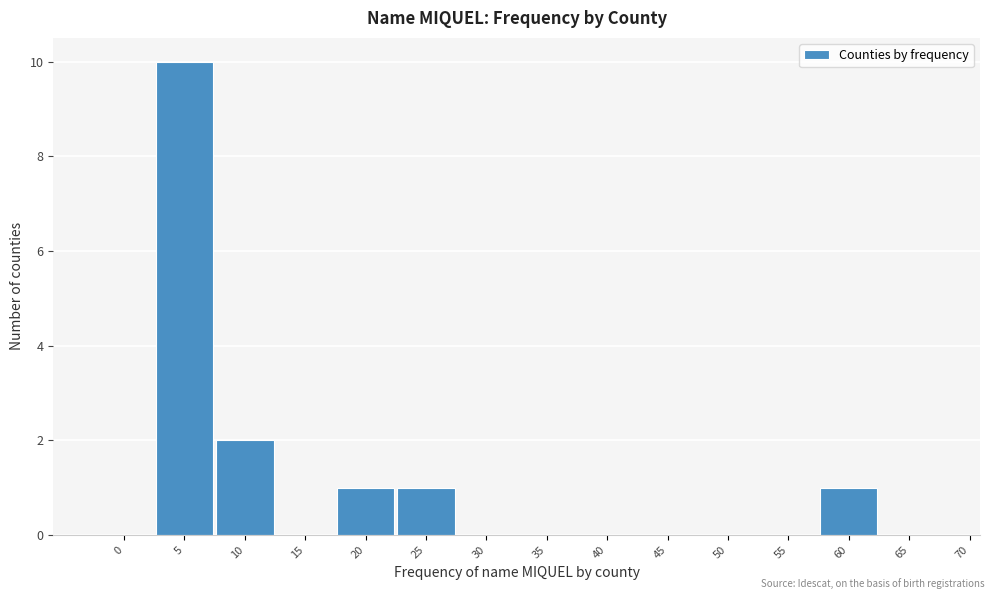

Reading left to right, transcribe all the data shown in this chart.

0=0	5=10	10=2	15=0	20=1	25=1	30=0	35=0	40=0	45=0	50=0	55=0	60=1	65=0